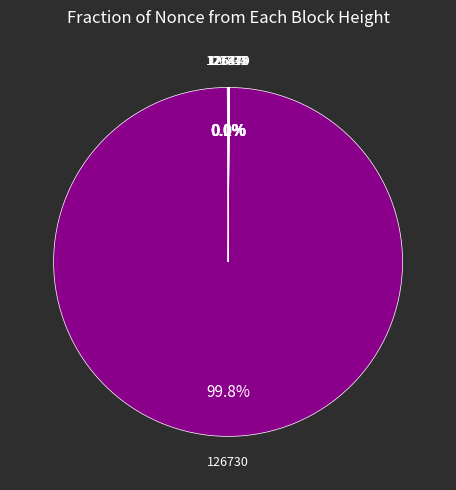

Does any single category account for the majority?

Yes